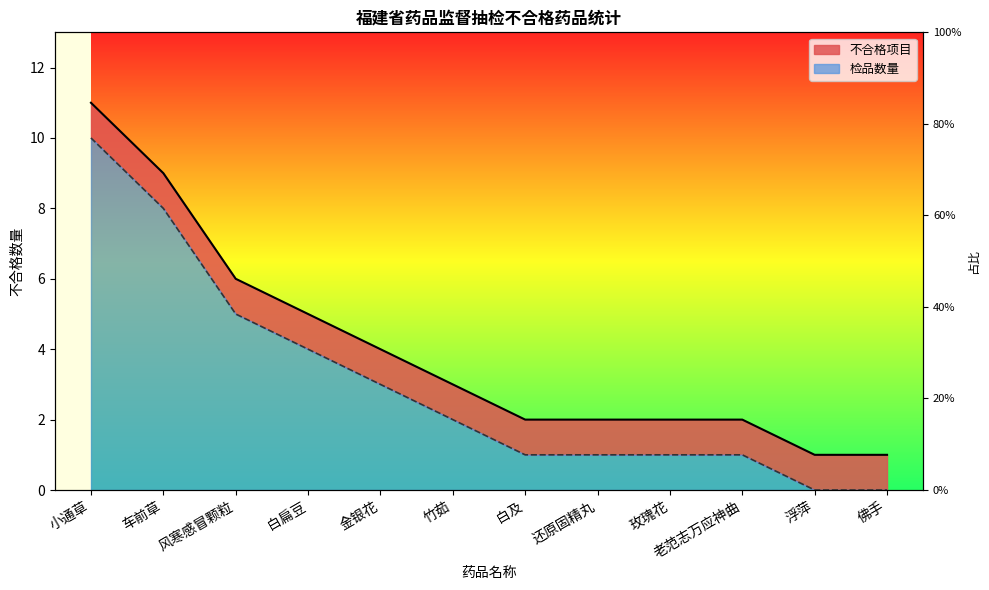

True or false: 检品数量 has more than 0 interior local peaks.

False